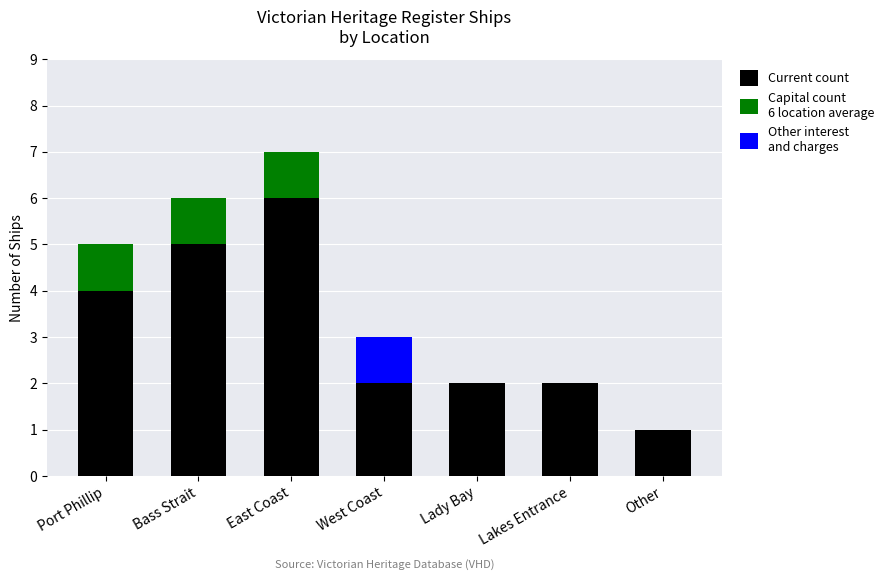

At which category is the sum across all series the highest?

East Coast